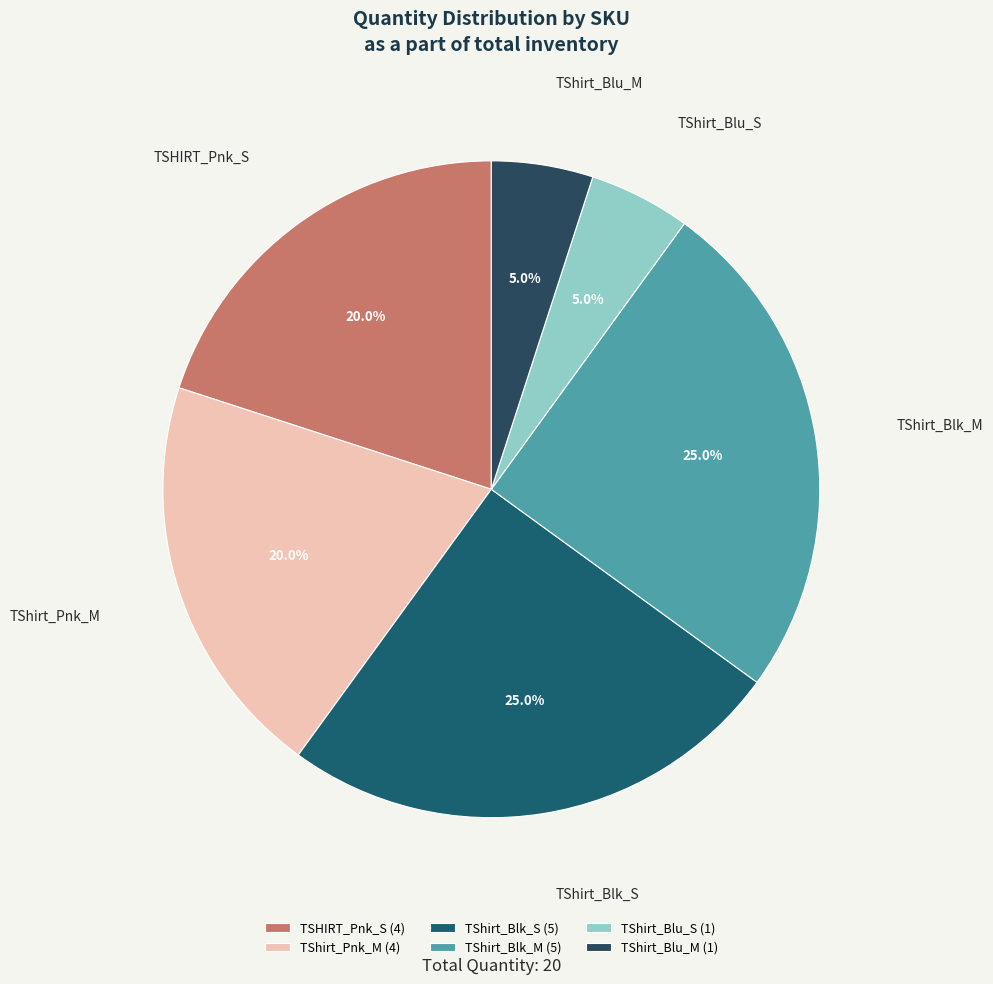

Does any single category account for the majority?

No